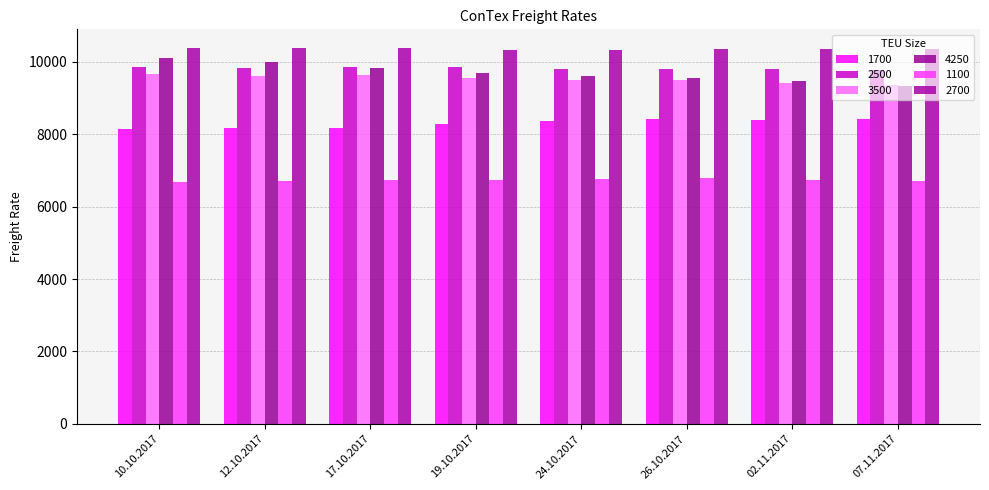

At which label is 1100 closest to 6734?

17.10.2017